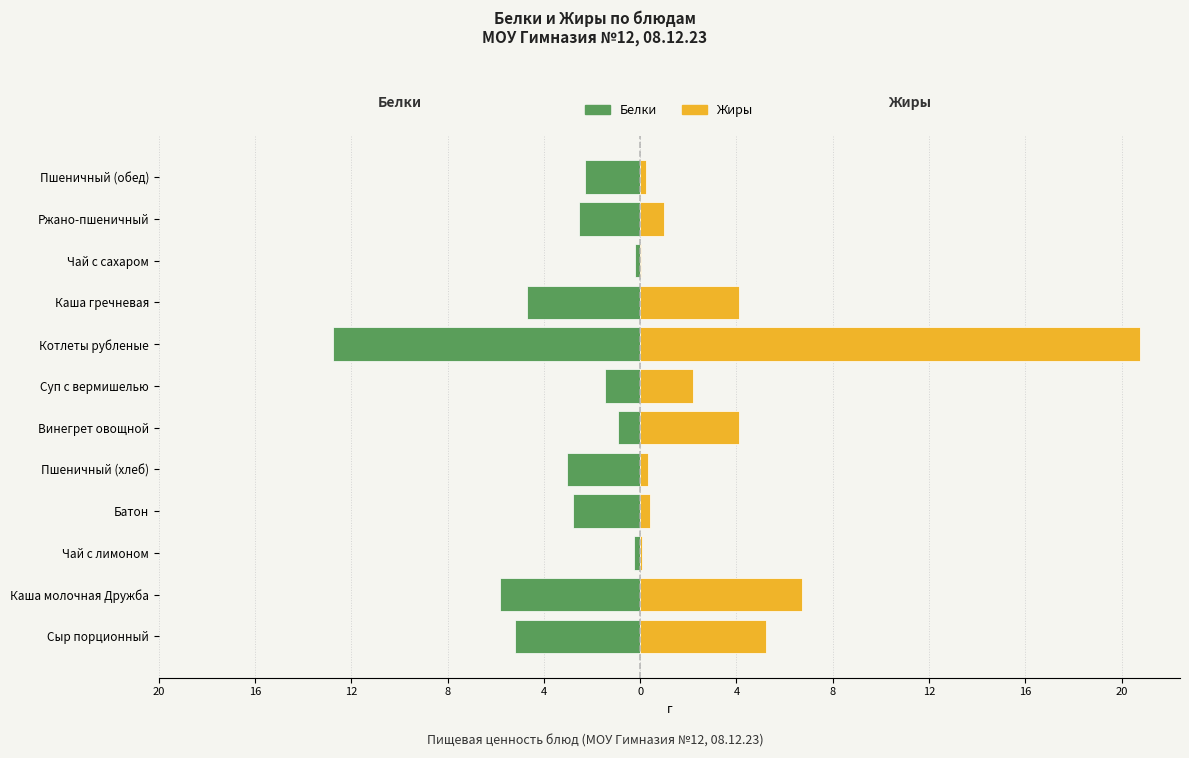

Rank the series at Каша гречневая from highest to lowest value.

Жиры, Белки